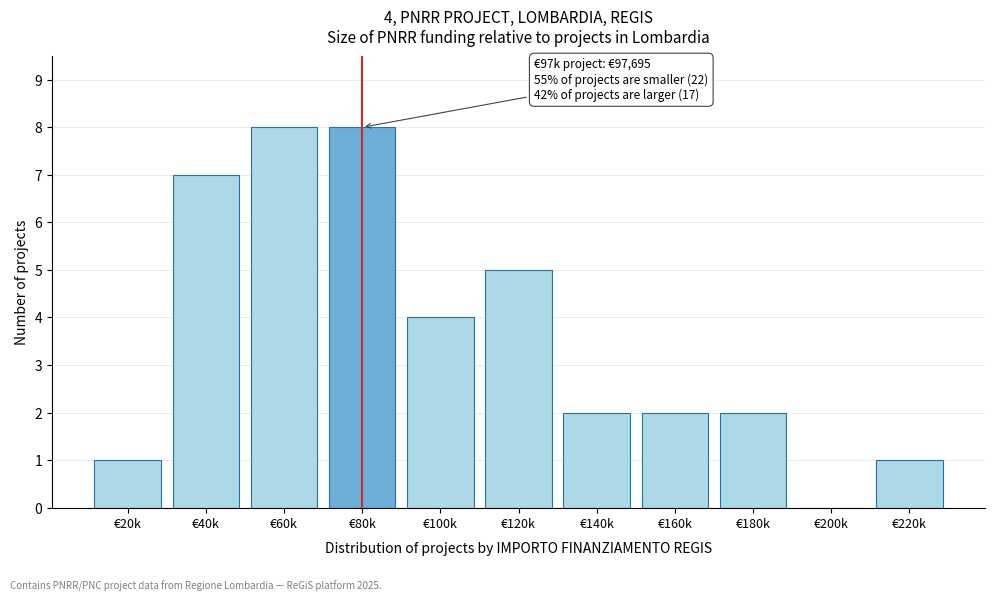

Reading right to left, what are all the values shown in this chart?

€220k=1	€200k=0	€180k=2	€160k=2	€140k=2	€120k=5	€100k=4	€80k=8	€60k=8	€40k=7	€20k=1